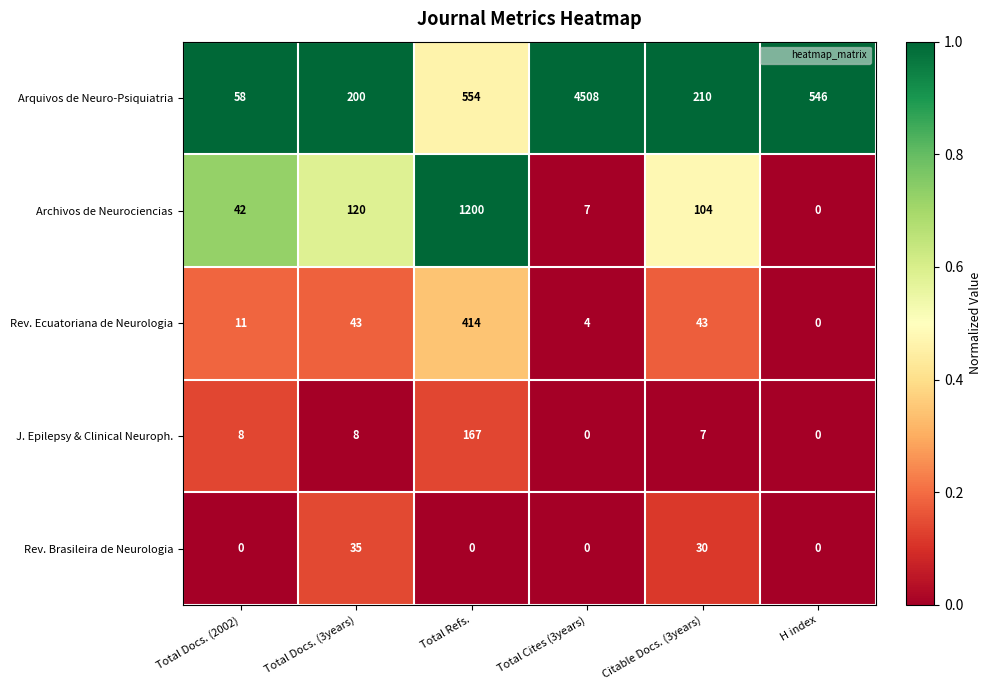

Reading left to right, what are all the values shown in this chart?

Arquivos de Neuro-Psiquiatria: Total Docs. (2002)=58	Total Docs. (3years)=200	Total Refs.=554	Total Cites (3years)=4508	Citable Docs. (3years)=210	H index=546
Archivos de Neurociencias: Total Docs. (2002)=42	Total Docs. (3years)=120	Total Refs.=1200	Total Cites (3years)=7	Citable Docs. (3years)=104	H index=0
Rev. Ecuatoriana de Neurologia: Total Docs. (2002)=11	Total Docs. (3years)=43	Total Refs.=414	Total Cites (3years)=4	Citable Docs. (3years)=43	H index=0
J. Epilepsy & Clinical Neuroph.: Total Docs. (2002)=8	Total Docs. (3years)=8	Total Refs.=167	Total Cites (3years)=0	Citable Docs. (3years)=7	H index=0
Rev. Brasileira de Neurologia: Total Docs. (2002)=0	Total Docs. (3years)=35	Total Refs.=0	Total Cites (3years)=0	Citable Docs. (3years)=30	H index=0